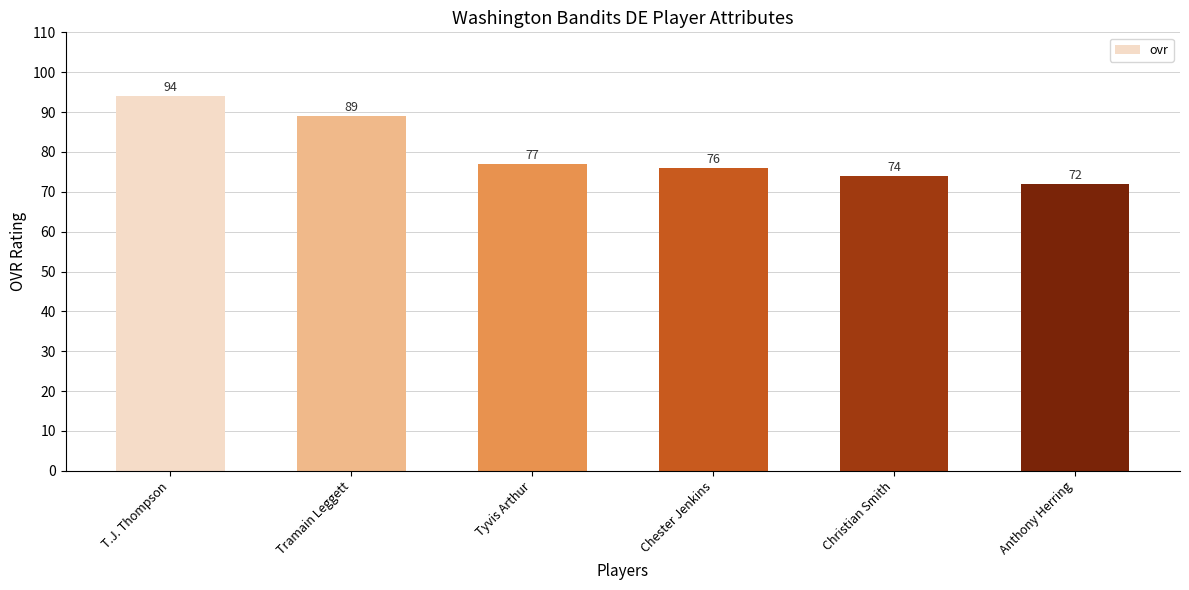

At which label does the data first exceed 77?

T.J. Thompson